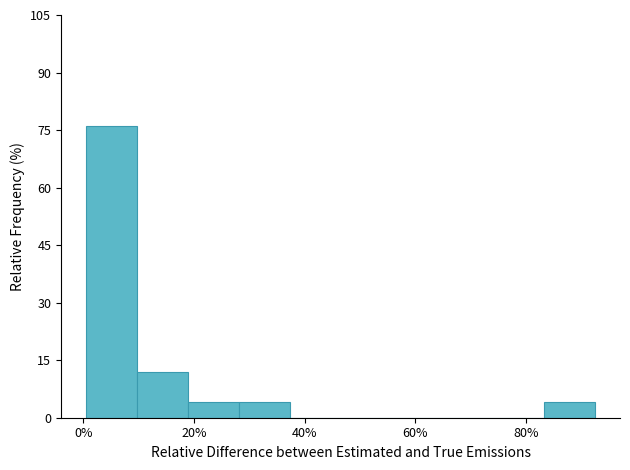

Reading left to right, list every bar in this chart as the range it spans on the x-axis followed by its height. Neither the bar edges nor the heights are printed on the chart, so give them approximately, as read against the axes.

0 to 10: 76
10 to 18: 12
18 to 28: 4
28 to 38: 4
38 to 46: 0
46 to 56: 0
56 to 64: 0
64 to 74: 0
74 to 84: 0
84 to 92: 4